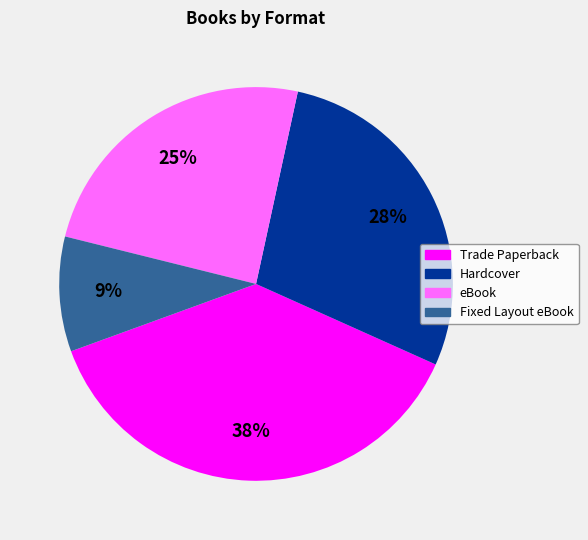

How many segments does this pie chart have?

4